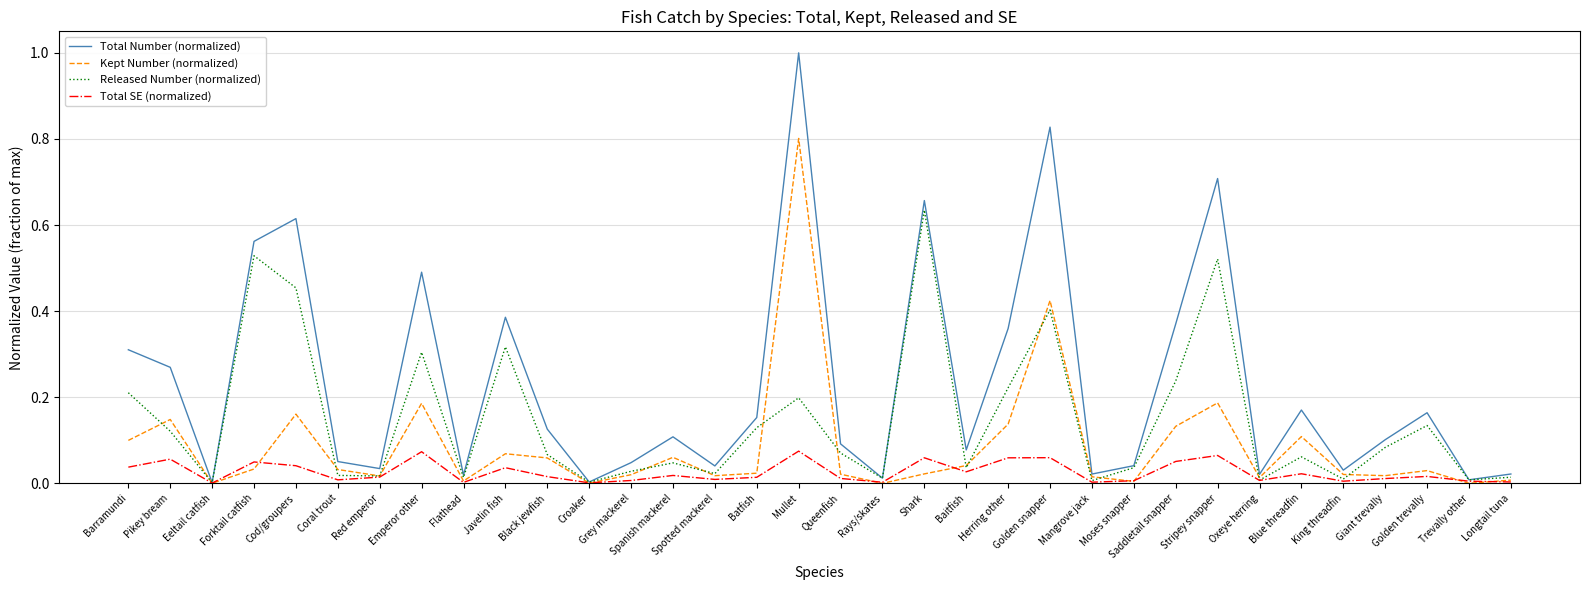

What is the greatest value displayed?

1.0